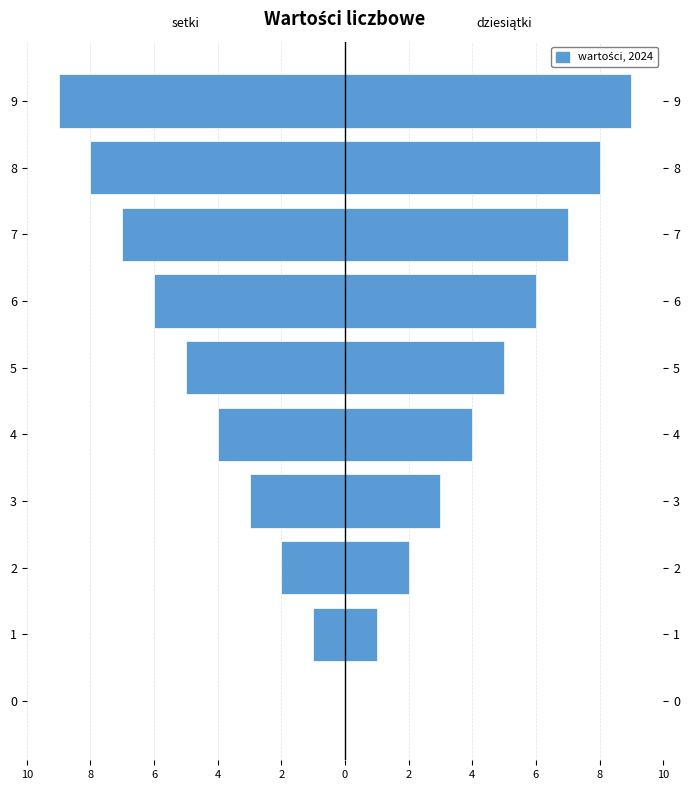

Between 4 and 3, which is larger?

3